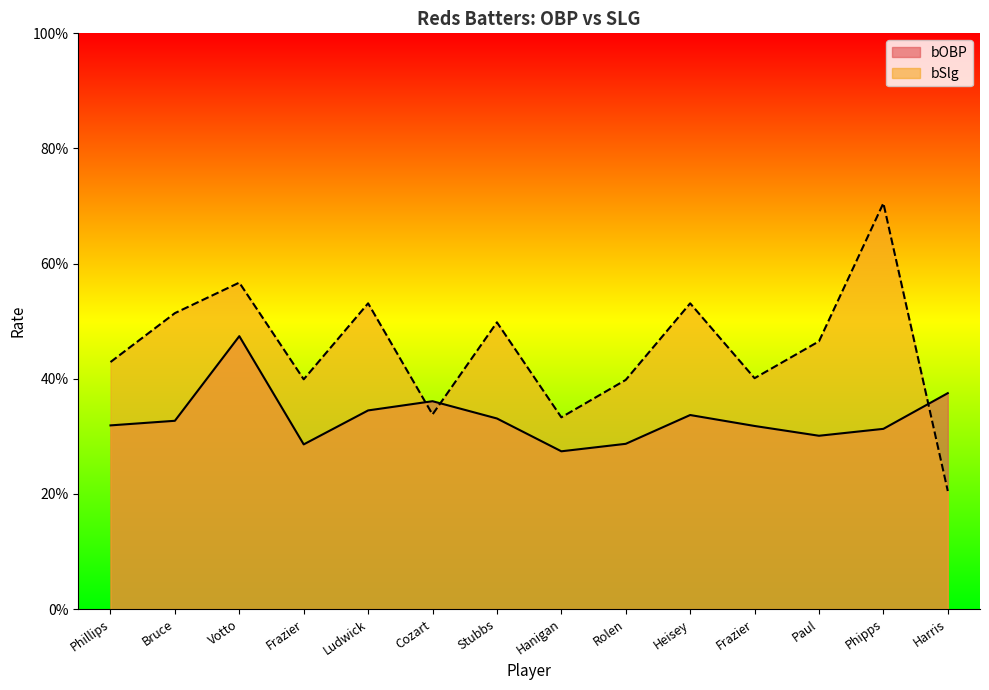

Where is the first local maximum for bOBP?

Votto